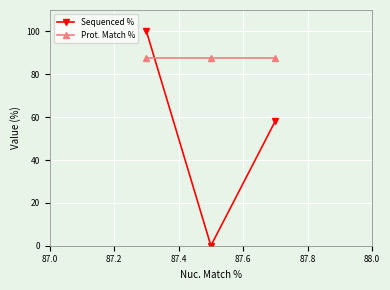

Reading left to right, what are all the values shown in this chart?

Sequenced %: 100.0	0.0	58.2
Prot. Match %: 87.5	87.5	87.5